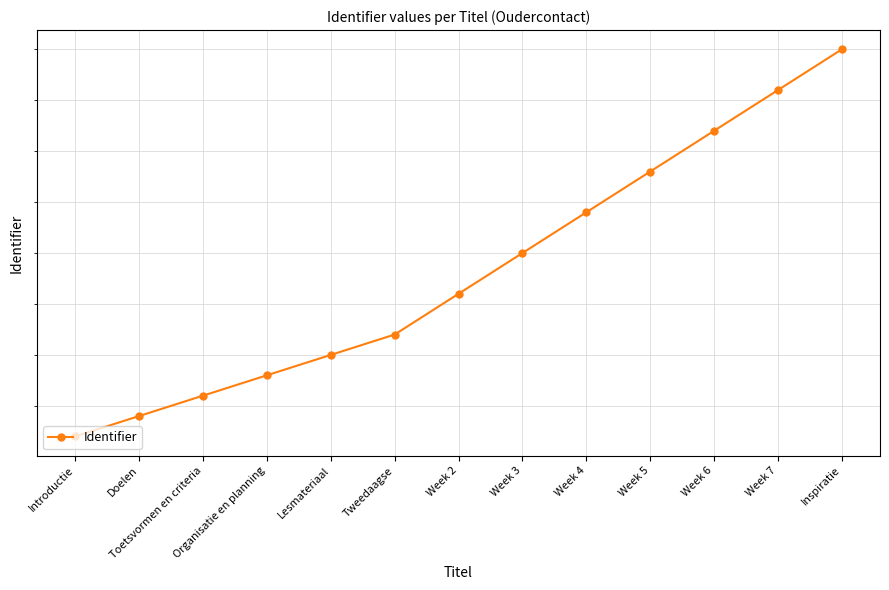

How many lines are shown in the chart?

1